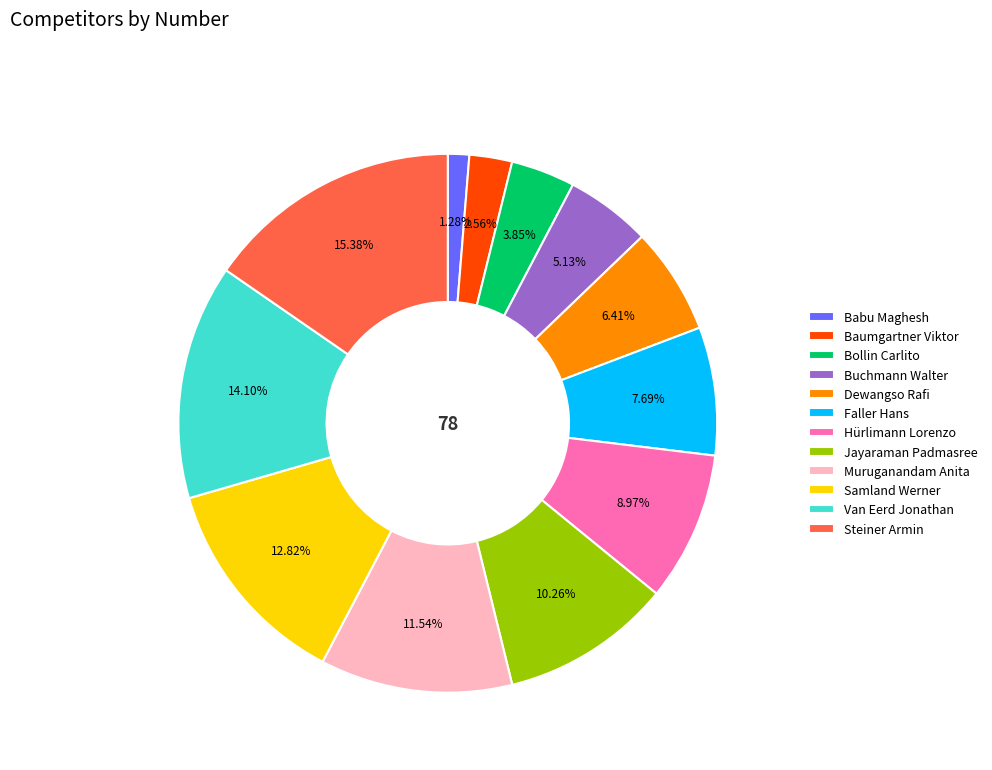

Does Samland Werner account for over 50% of the chart?

No